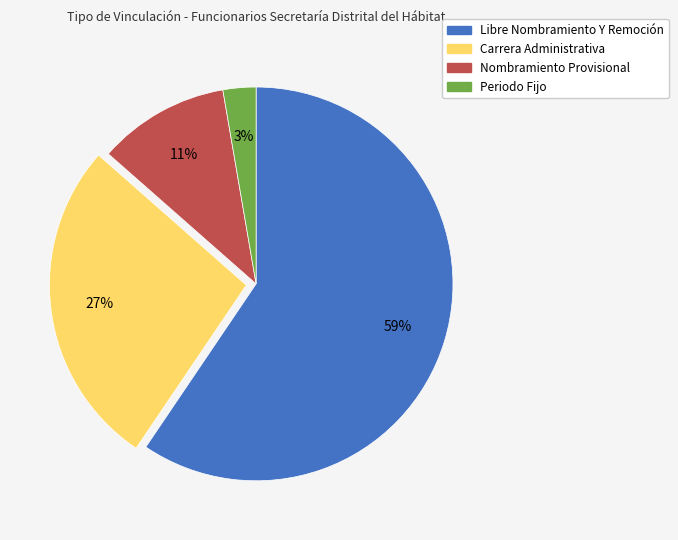

To the nearest percent, what is the difference between the Carrera Administrativa and Periodo Fijo slice percentages?

24%